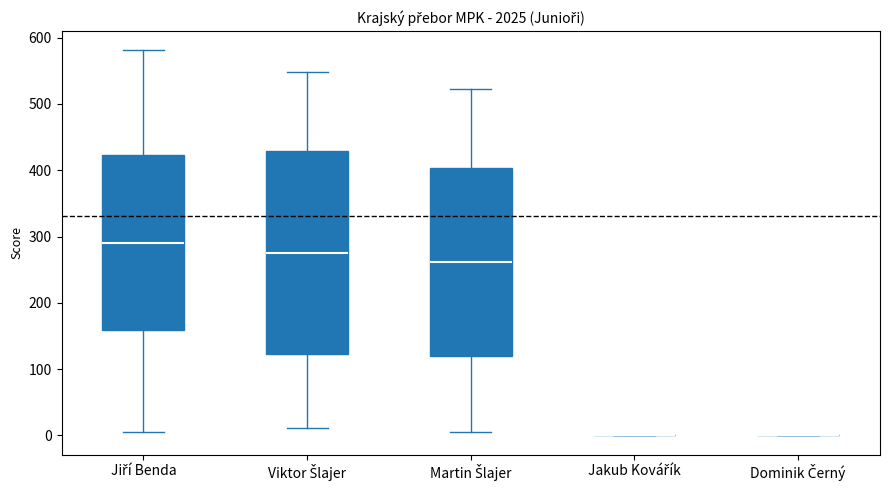

Comparing the boxes themselves (not the whiskers), which one is the tallest?

Viktor Šlajer